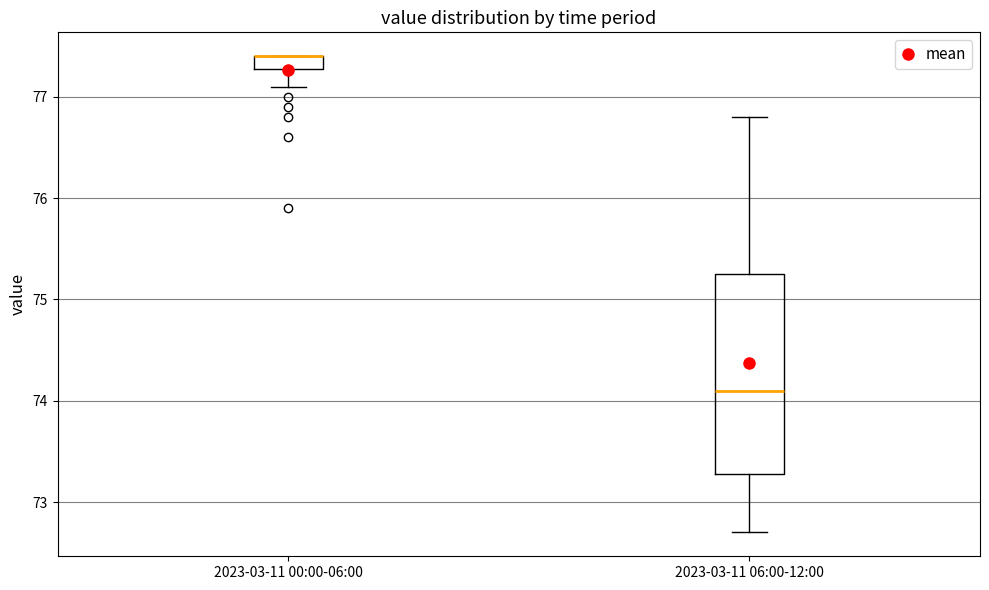

Where does the lower whisker of the box for 2023-03-11 06:00-12:00 end on the y-axis? The values are not printed on the chart, so give them approximately, as read against the axis.

72.7